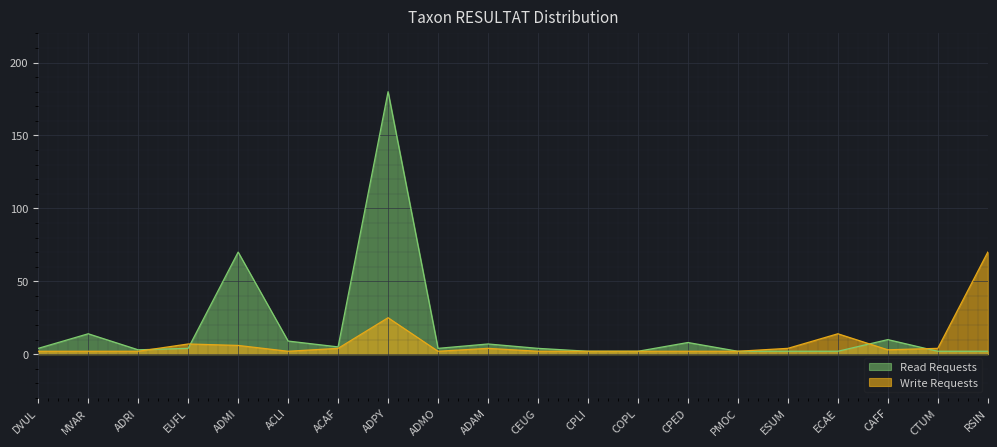

After their last crossing, which series has the higher values: Read Requests or Write Requests?

Write Requests